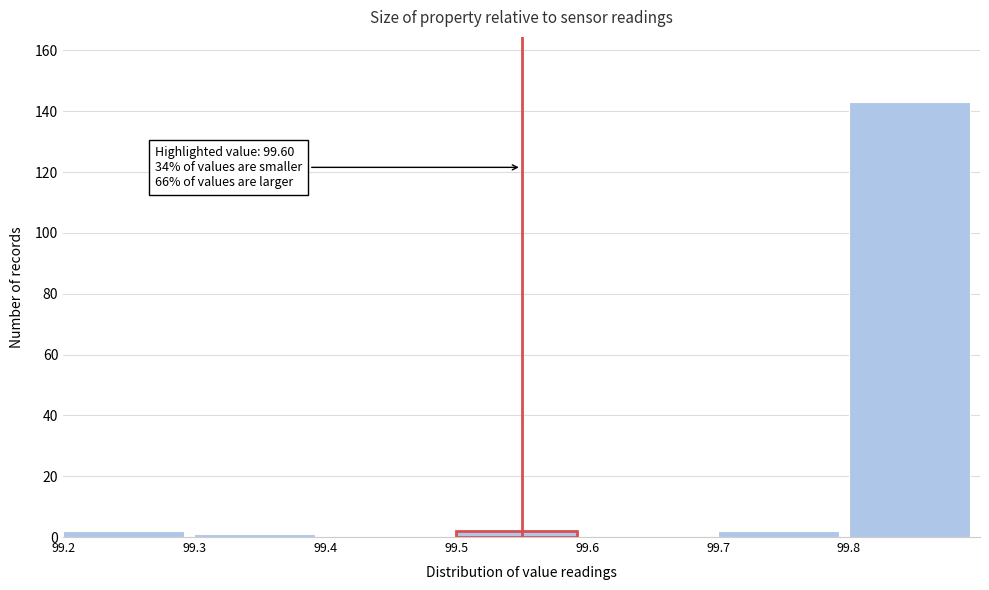

Reading left to right, extract all data points from this chart.

99.2=2	99.3=1	99.4=0	99.5=2	99.6=0	99.7=2	99.8=143